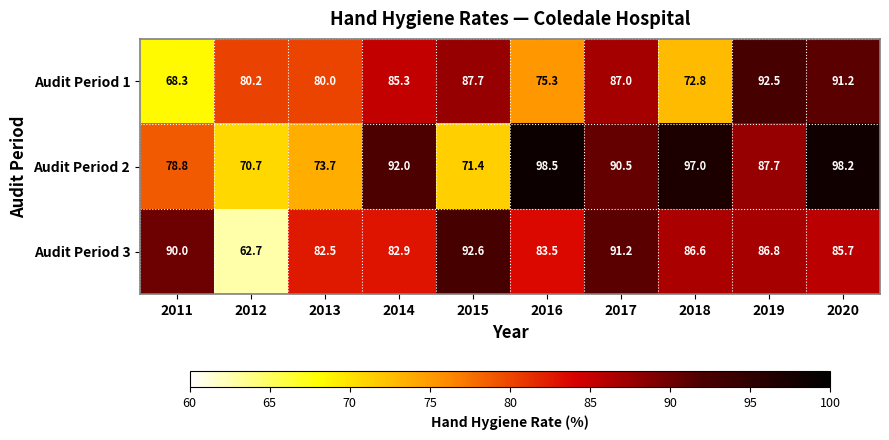

Between 2011 and 2017, which series saw the biggest shift?

Audit Period 1